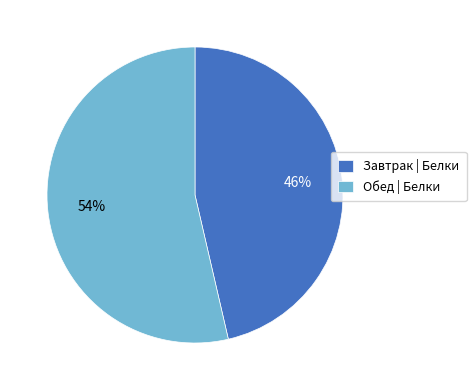

Which slice is the largest?

Обед